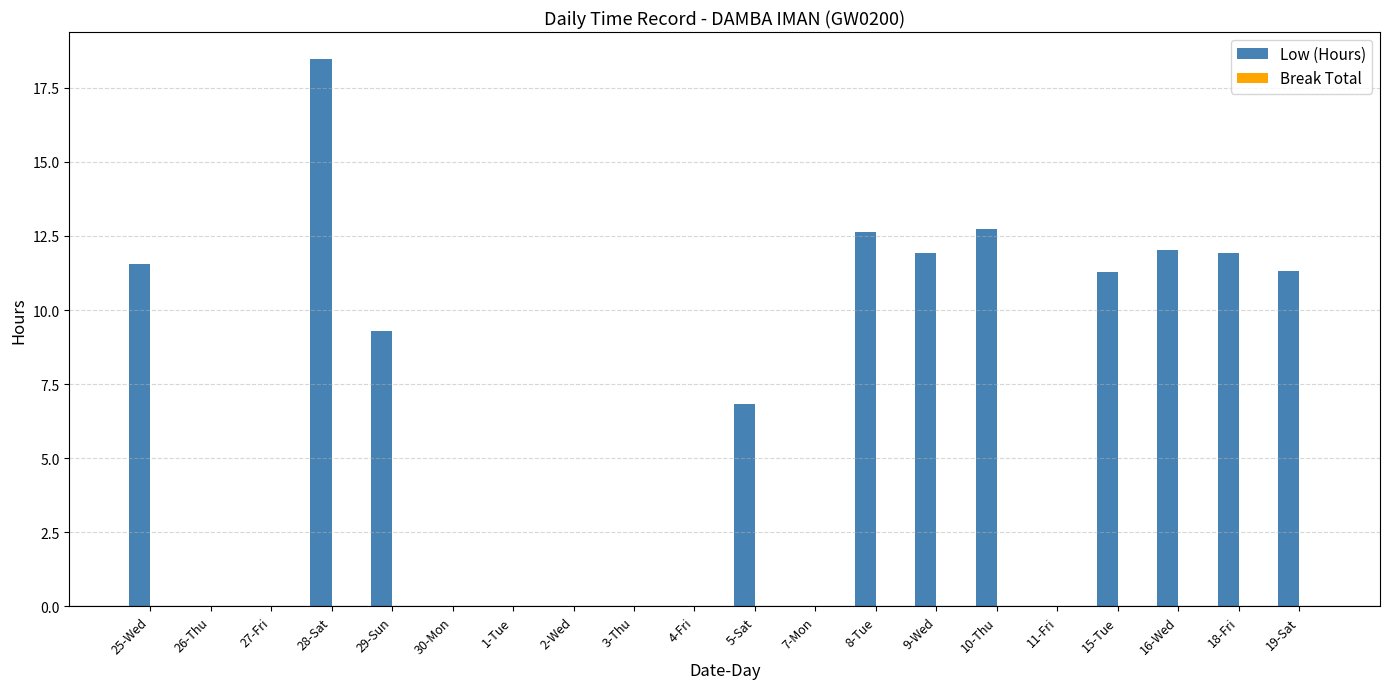

What is the sum of the values at 2-Wed and 18-Fri?

11.9